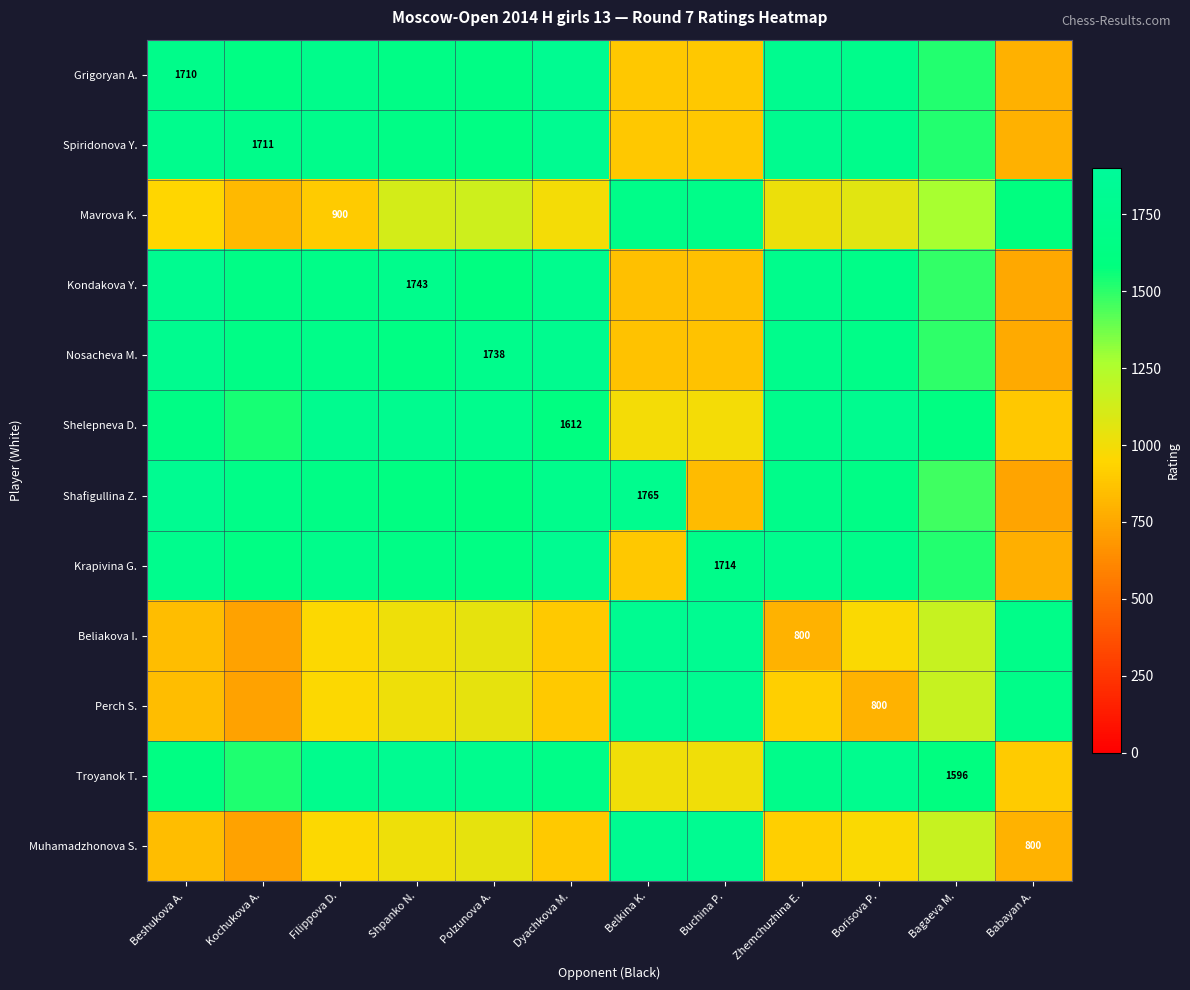

Which has a higher value, Borisova P. or Belkina K.?

Borisova P.